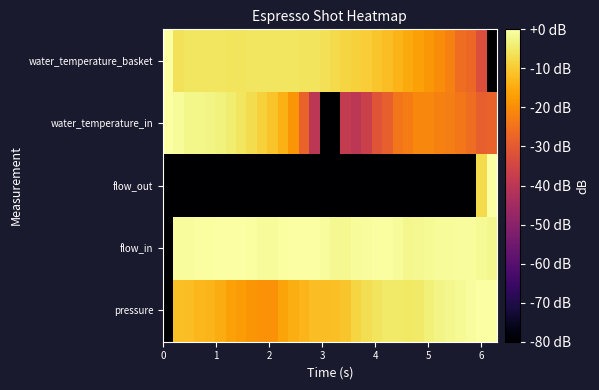

Reading left to right, what are all the values shown in this chart?

pressure: -80.0	-11.8	-11.9	-13.0	-13.2	-14.8	-16.6	-17.5	-18.6	-19.2	-19.2	-16.2	-14.4	-13.2	-12.0	-11.9	-11.8	-10.7	-8.2	-6.8	-5.6	-5.0	-4.8	-5.1	-4.9	-3.5	-2.7	-1.9	-1.3	-0.7	-0.1	0.0
flow_in: -80.0	-0.9	-0.9	-0.6	-0.3	-0.2	-0.2	-0.2	-0.5	-1.0	-1.0	-0.6	-0.2	0.0	-0.2	-0.9	-1.8	-1.7	-1.1	-0.7	-0.6	-0.5	-1.1	-1.9	-1.9	-1.5	-1.2	-1.0	-0.9	-0.8	-1.3	-2.0
flow_out: -80.0	-80.0	-80.0	-80.0	-80.0	-80.0	-80.0	-80.0	-80.0	-80.0	-80.0	-80.0	-80.0	-80.0	-80.0	-80.0	-80.0	-80.0	-80.0	-80.0	-80.0	-80.0	-80.0	-80.0	-80.0	-80.0	-80.0	-80.0	-80.0	-80.0	-7.4	0.0
water_temperature_in: 0.0	-1.0	-2.4	-2.5	-2.6	-3.3	-4.1	-5.3	-6.9	-8.8	-11.1	-14.3	-18.7	-28.0	-39.9	-80.0	-80.0	-38.1	-39.9	-36.7	-31.1	-28.5	-24.1	-22.8	-21.2	-21.0	-22.0	-22.6	-23.8	-25.6	-28.5	-28.0
water_temperature_basket: 0.0	-6.0	-5.5	-5.3	-5.4	-5.6	-5.8	-5.7	-5.3	-5.3	-5.4	-5.4	-5.4	-5.7	-5.9	-6.4	-7.4	-8.1	-8.8	-9.6	-10.8	-12.1	-13.7	-15.0	-16.6	-18.3	-20.1	-22.4	-25.9	-27.1	-32.7	-80.0